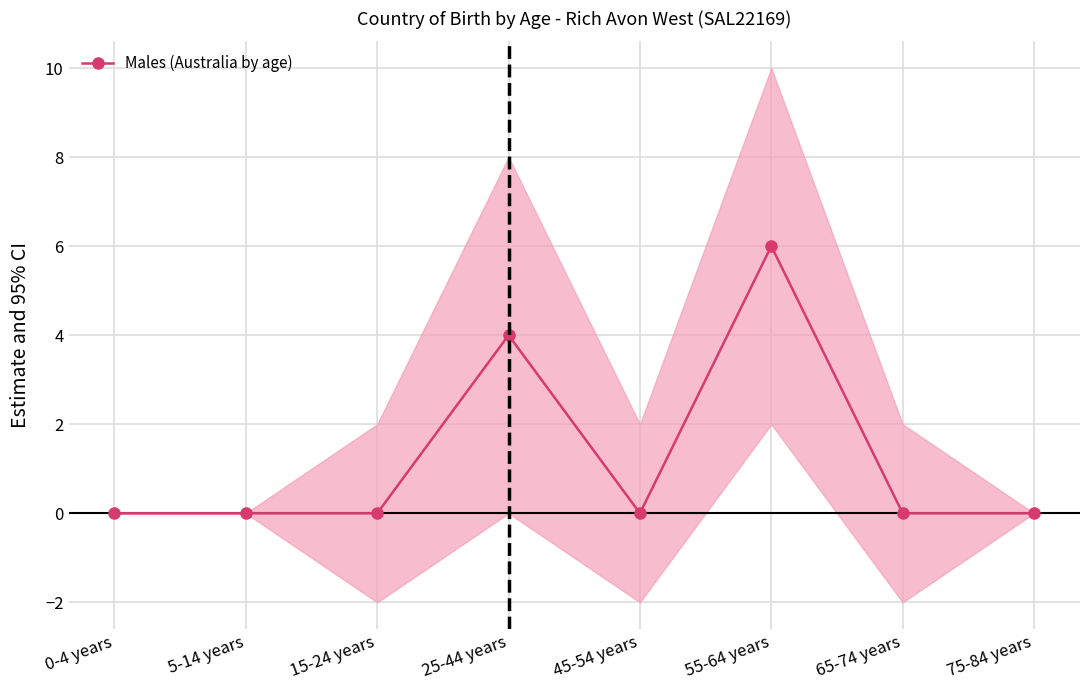

Reading left to right, list all the values displayed in this chart.

0-4 years=0	5-14 years=0	15-24 years=0	25-44 years=4	45-54 years=0	55-64 years=6	65-74 years=0	75-84 years=0